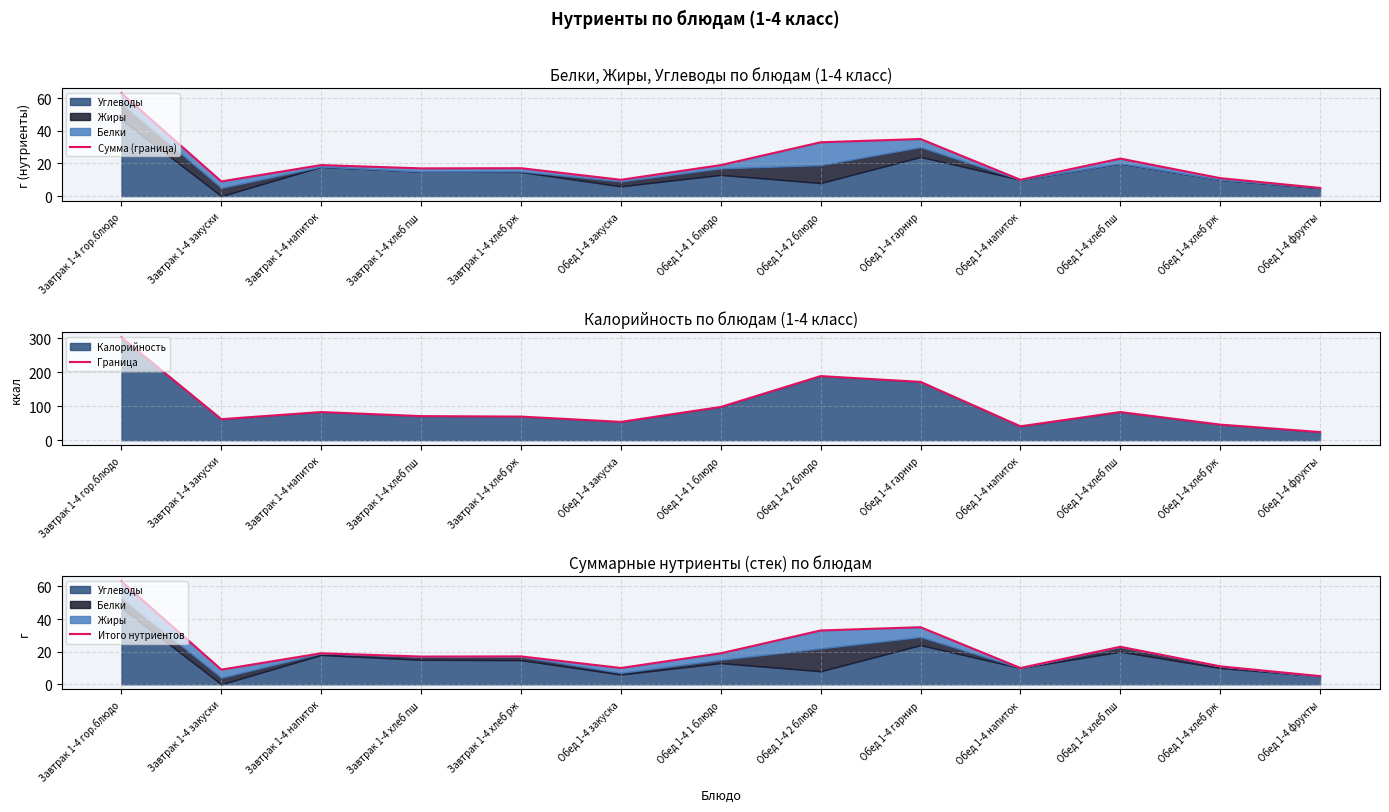

Reading left to right, what are all the values shown in this chart?

Сумма (граница): 63.0	9.0	19.0	17.0	17.1	10.0	19.0	33.0	35.0	10.0	23.0	11.0	5.0
Граница: 303.0	62.0	83.0	71.0	69.6	54.0	98.0	189.0	172.0	41.0	83.0	46.0	24.0
Итого нутриентов: 63.0	9.0	19.0	17.0	17.1	10.0	19.0	33.0	35.0	10.0	23.0	11.0	5.0